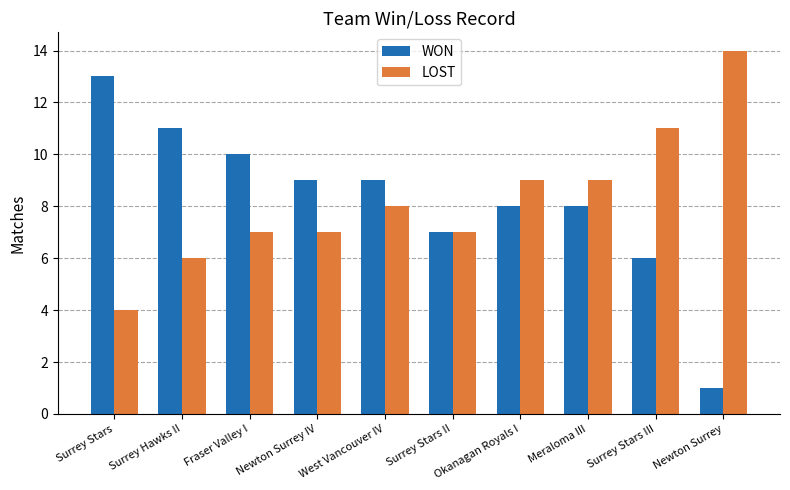

Which series has the largest range (max minus min)?

WON